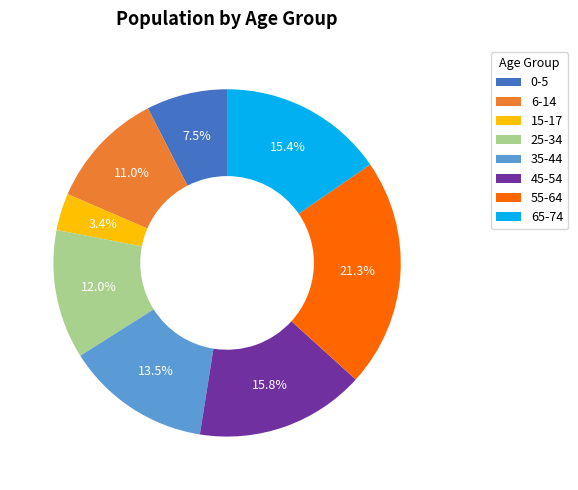

Does any single category account for the majority?

No